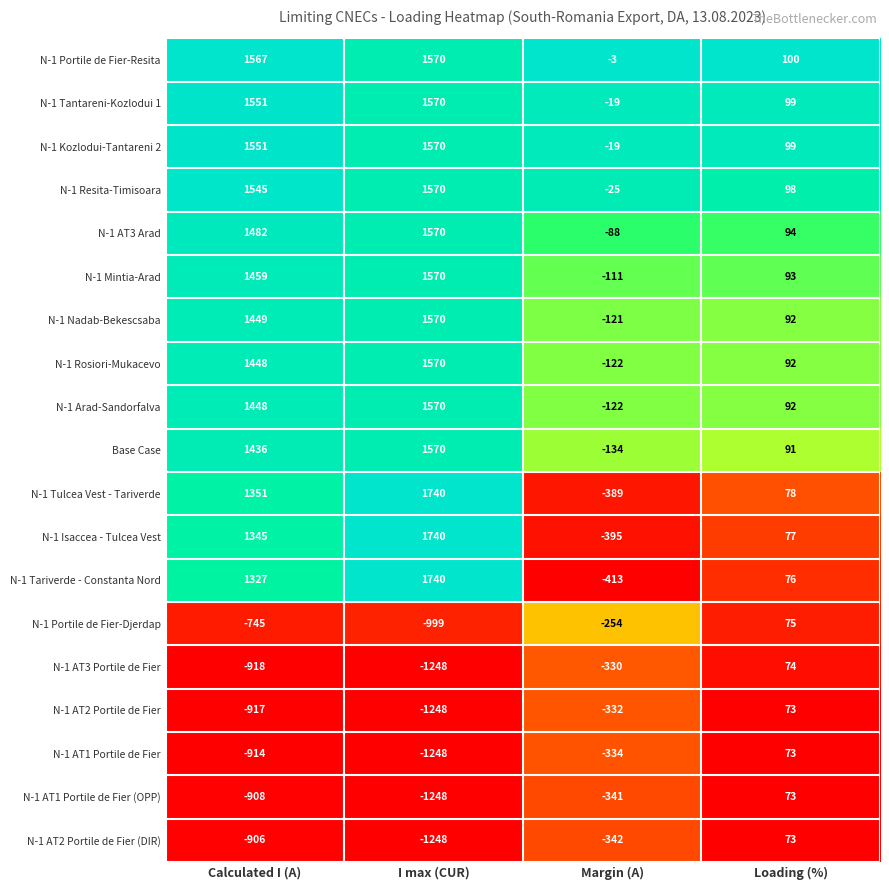

Which series has the largest range (max minus min)?

N-1 Tariverde - Constanta Nord